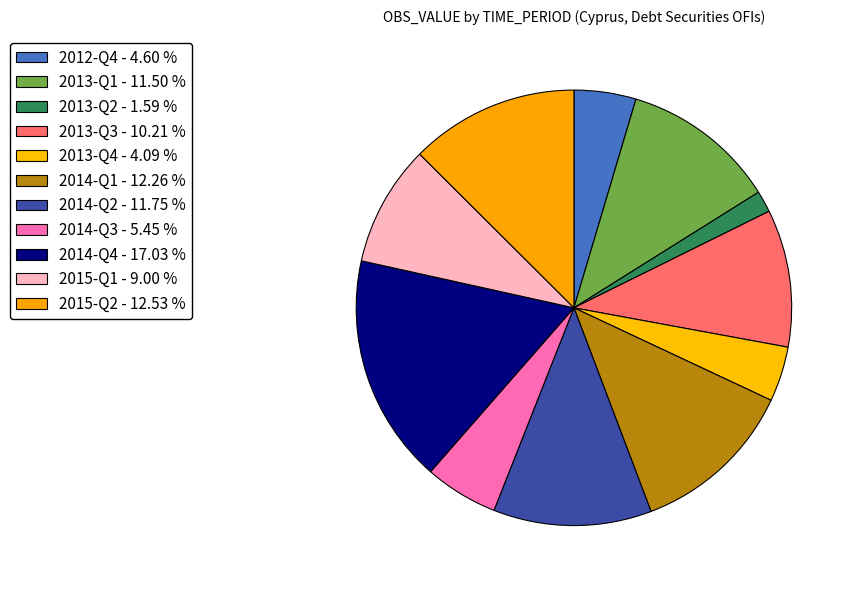

To the nearest percent, what is the difference between the largest and smallest slice percentages?

15%